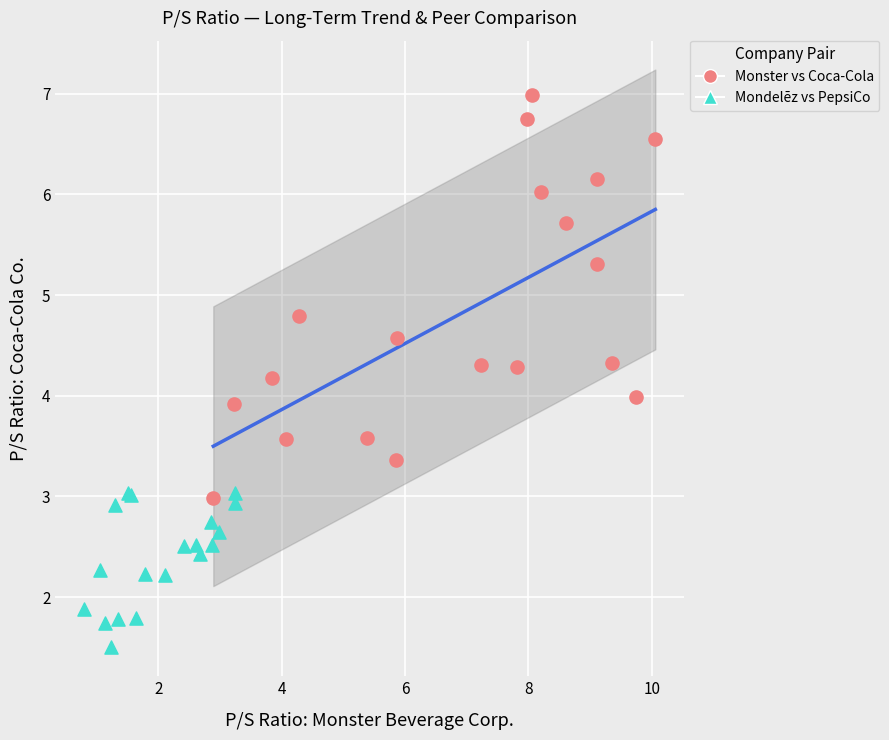

Which series contains the highest Y value?

Monster vs Coca-Cola